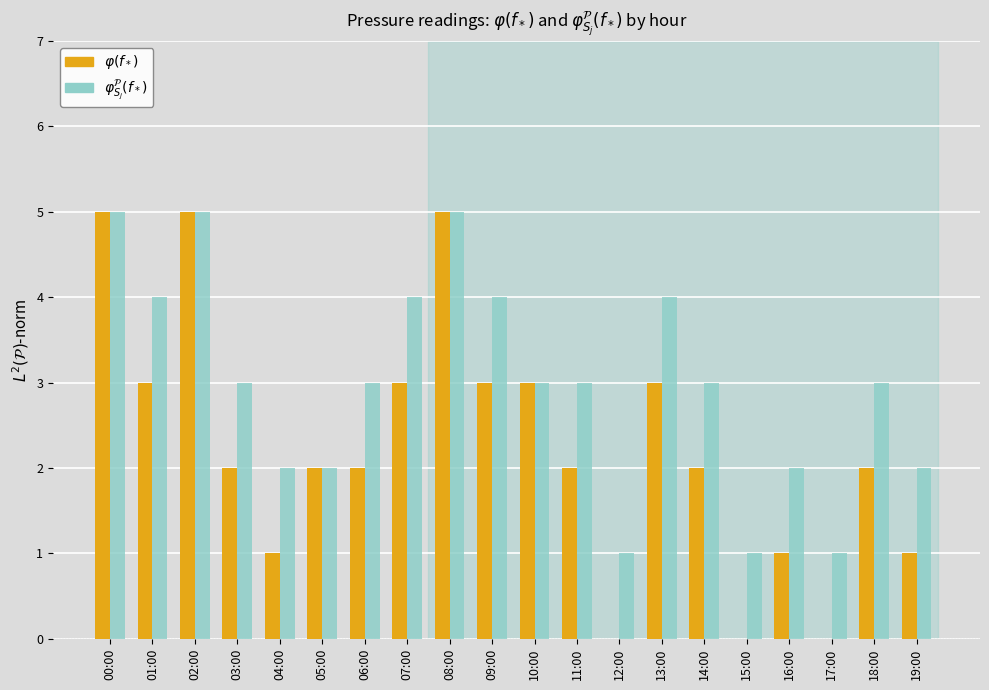

Are the bars horizontal?

No